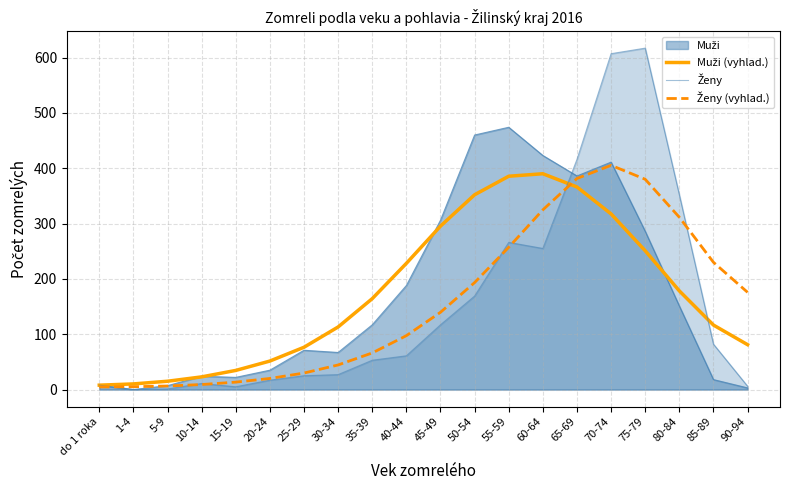

True or false: Ženy (vyhlad.) has more than 2 points higher than both neighbors.

False